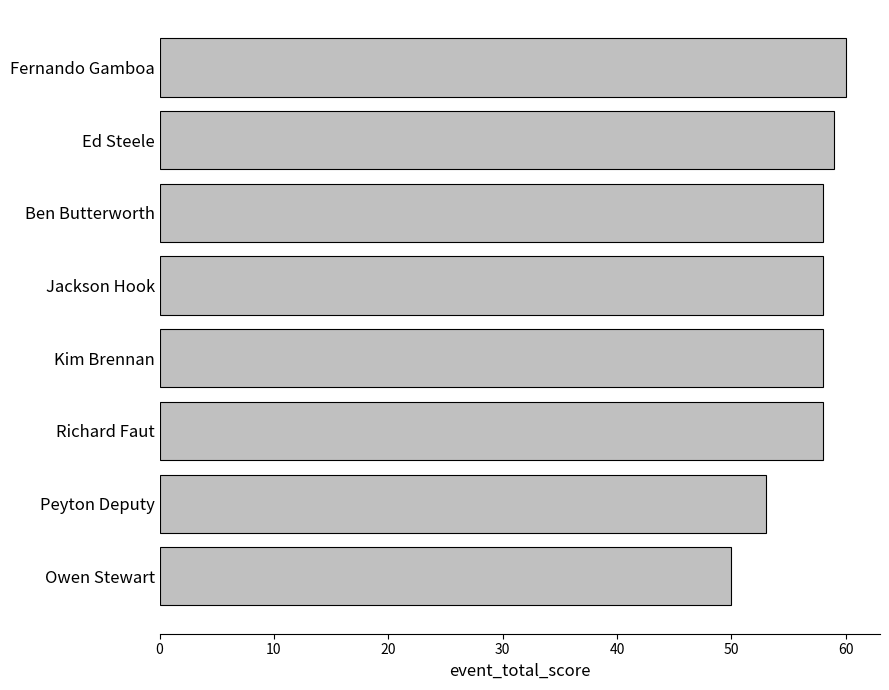

How many bars are there in total?

8